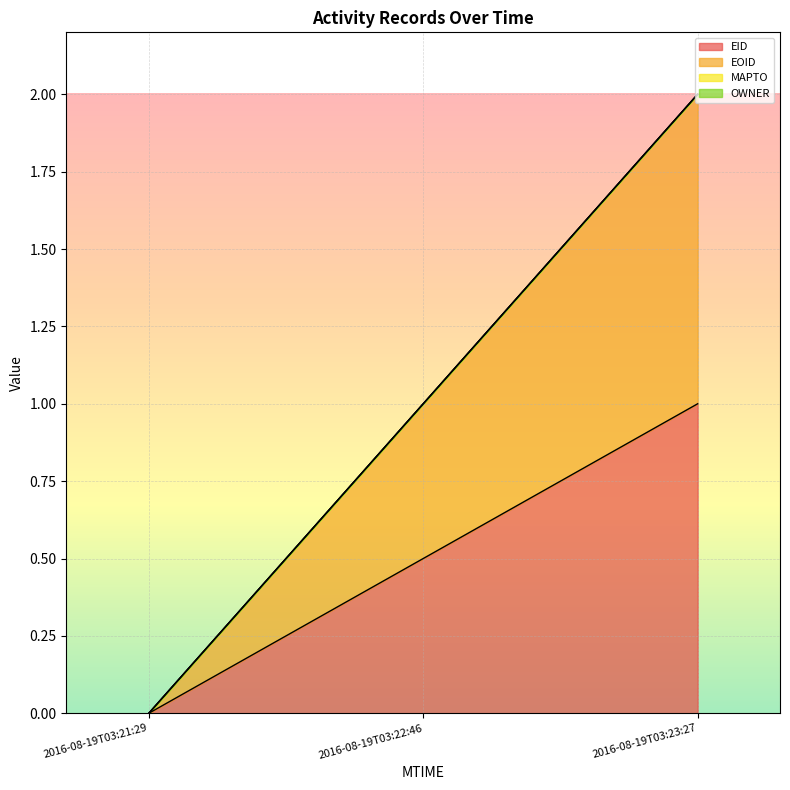

How many series are shown in this chart?

2